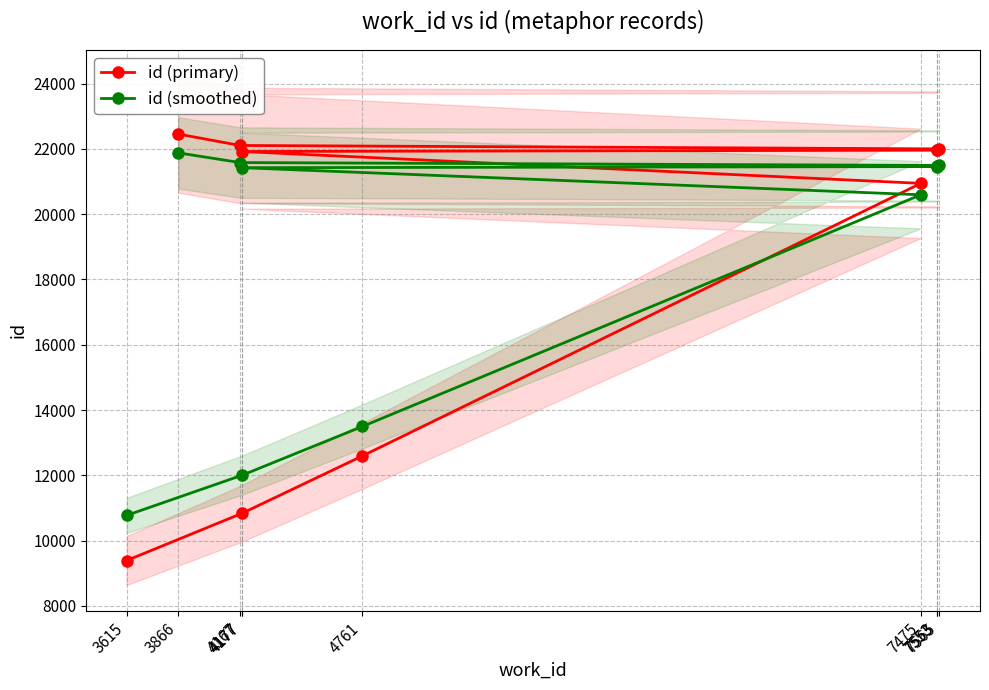

How many data points in id (smoothed) are less than 21459?

5